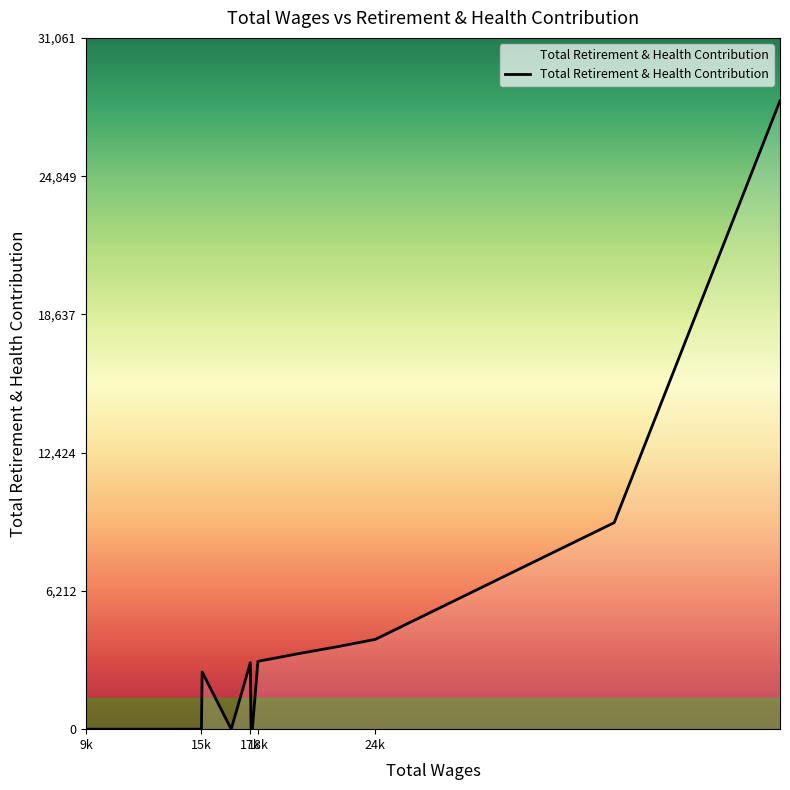

What is the difference between the maximum and minimum values?

28238